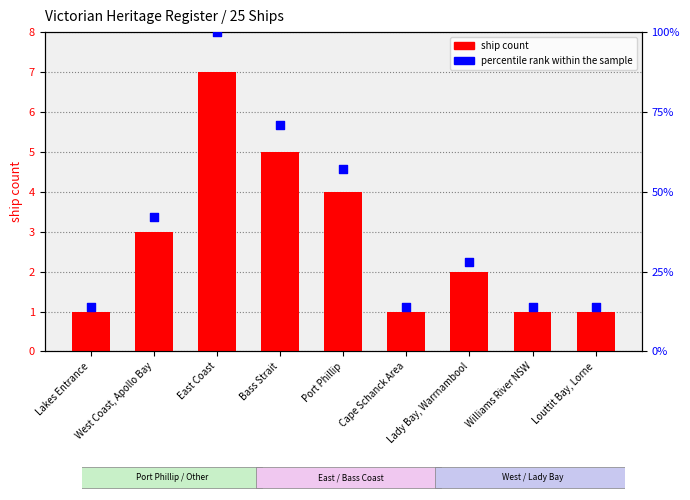

What is the total value across all series at West Coast, Apollo Bay?

45